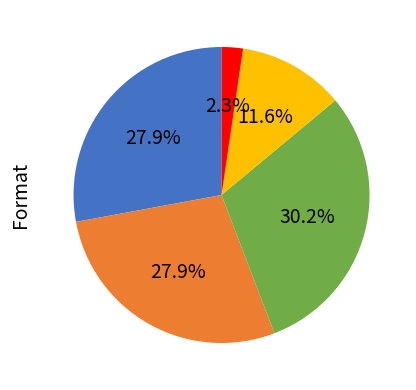

Does any single category account for the majority?

No